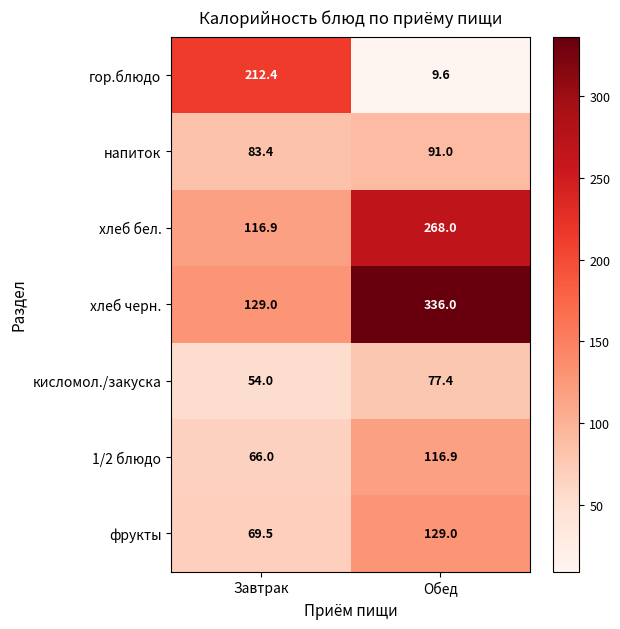

What is the sum of the хлеб черн. values at Завтрак and Обед?

465.0